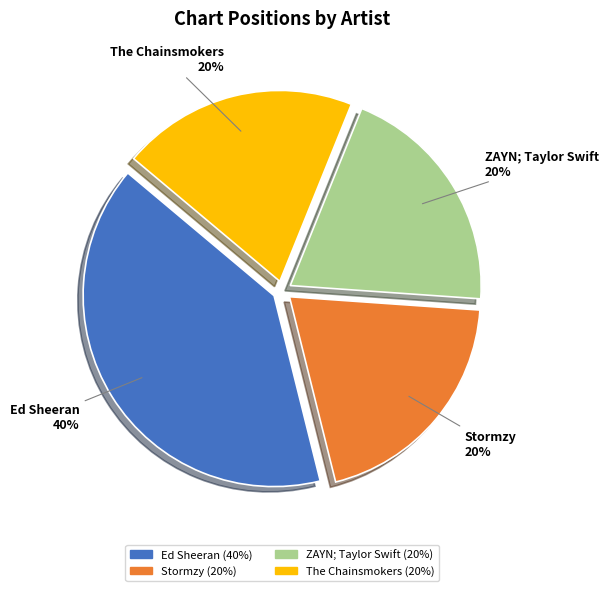

What percentage is the ZAYN; Taylor Swift slice, to the nearest percent?

20%